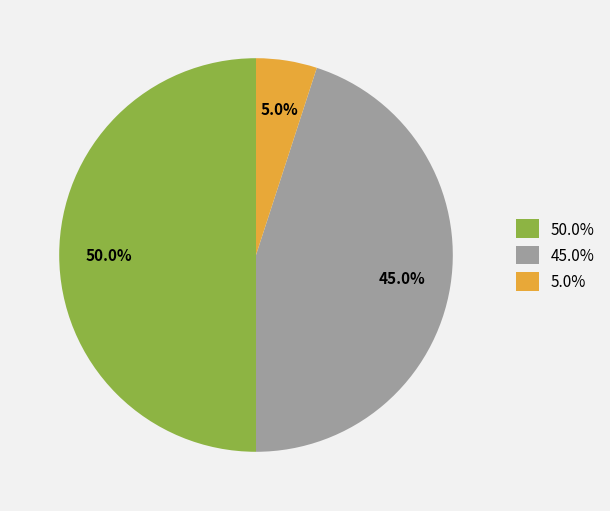

How many slices are in this pie chart?

3